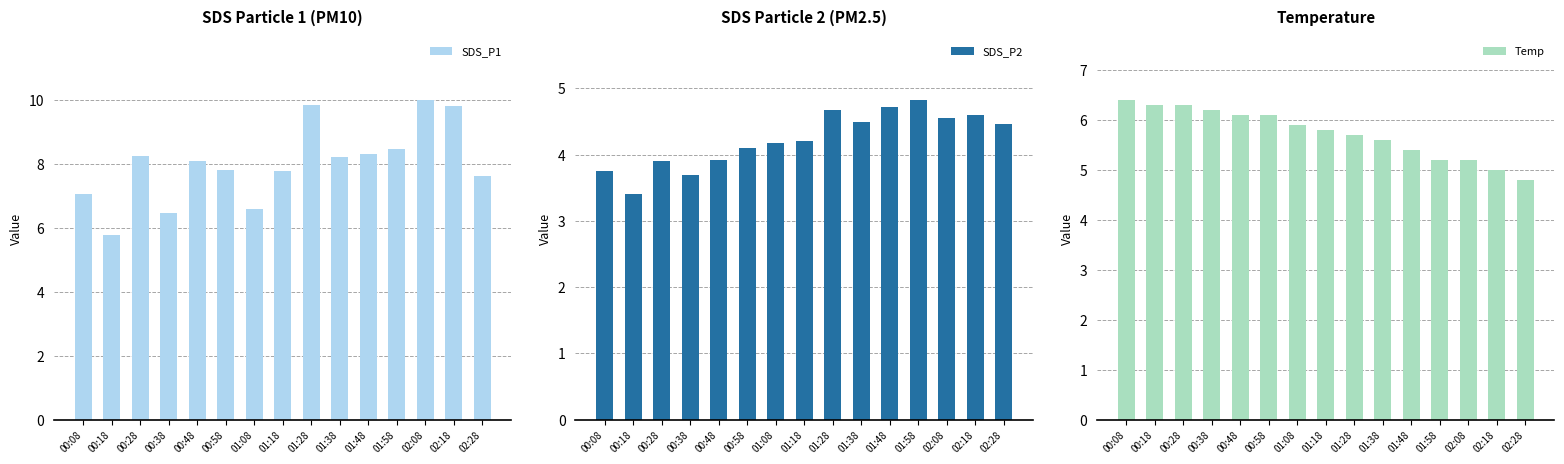

Reading left to right, list all the values displayed in this chart.

SDS_P1: 7.0	5.8	8.2	6.5	8.1	7.8	6.6	7.8	9.8	8.2	8.3	8.4	10.0	9.8	7.6
SDS_P2: 3.8	3.4	3.9	3.7	3.9	4.1	4.2	4.2	4.7	4.5	4.7	4.8	4.5	4.6	4.5
Temp: 6.4	6.3	6.3	6.2	6.1	6.1	5.9	5.8	5.7	5.6	5.4	5.2	5.2	5.0	4.8